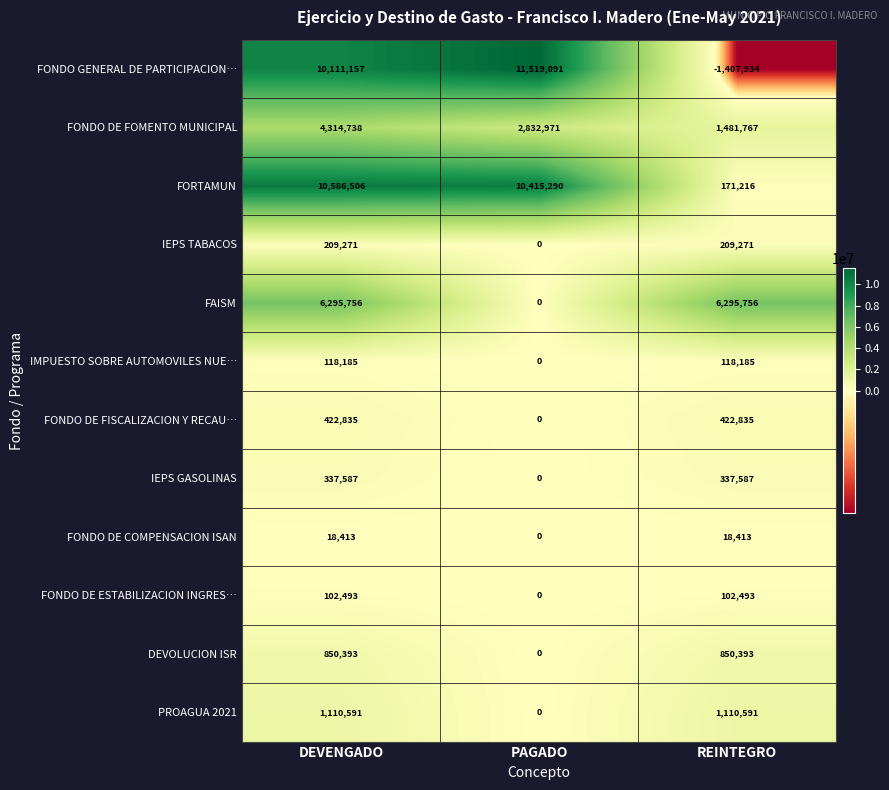

What is the minimum value for FONDO GENERAL DE PARTICIPACION…?

-1407934